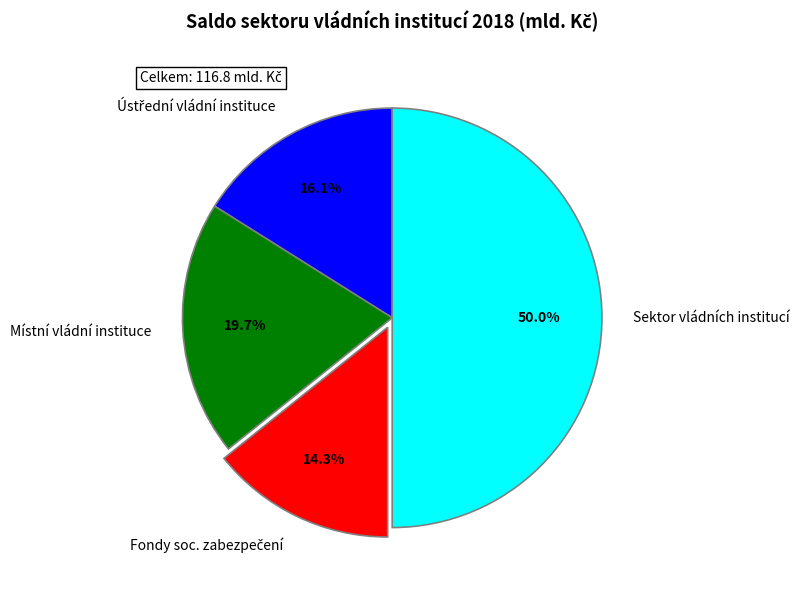

Which slice is the largest?

Sektor vládních institucí